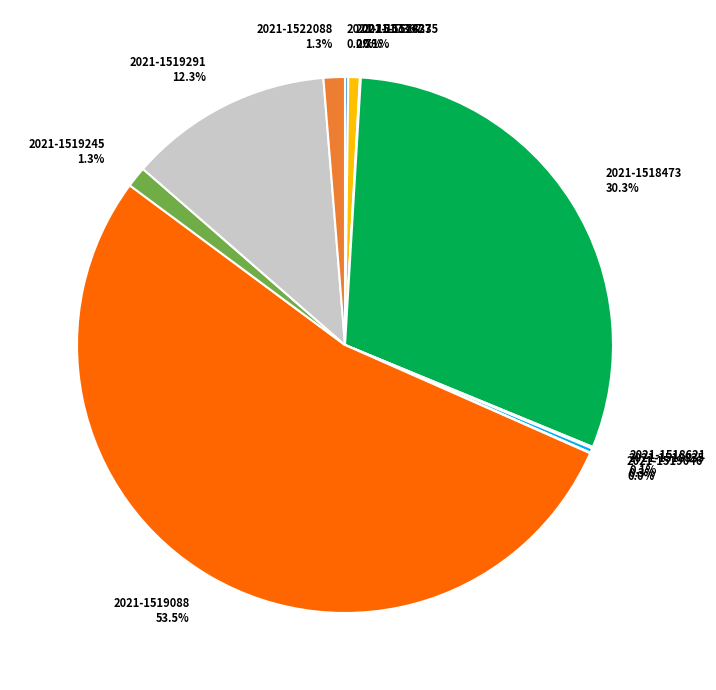

To the nearest percent, what is the difference between the largest and smallest slice percentages?

53%